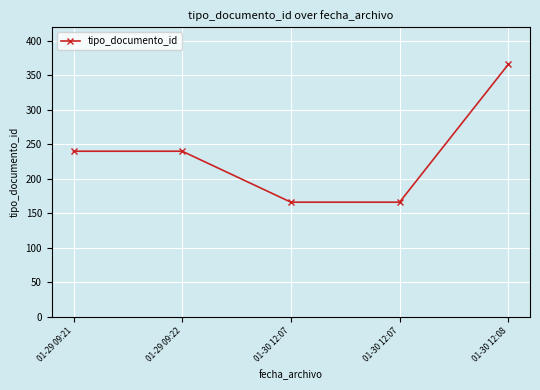

What is the smallest value displayed?

166